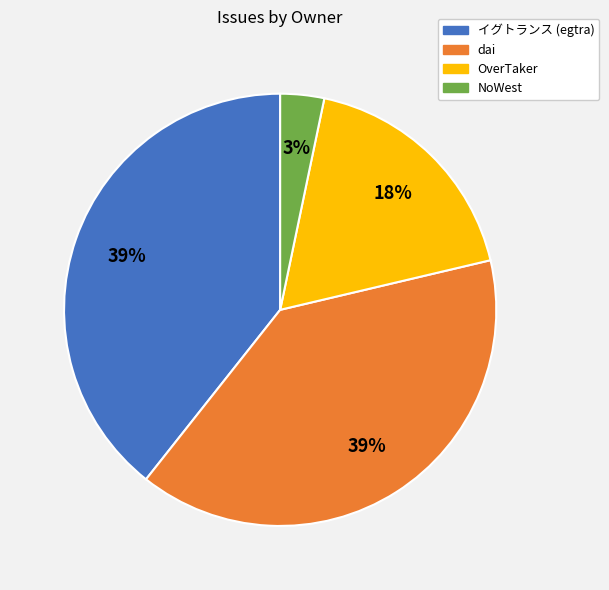

Count the number of slices in the pie.

4